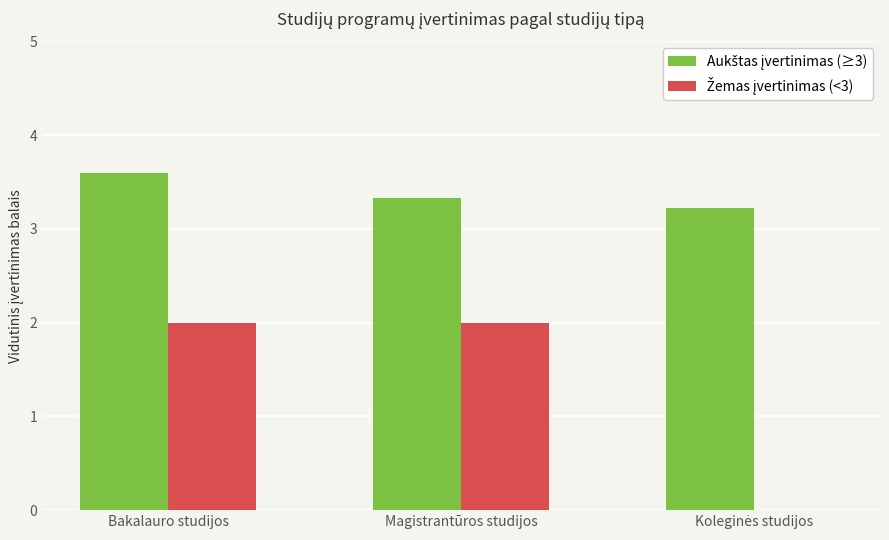

At which category is the sum across all series the highest?

Bakalauro studijos